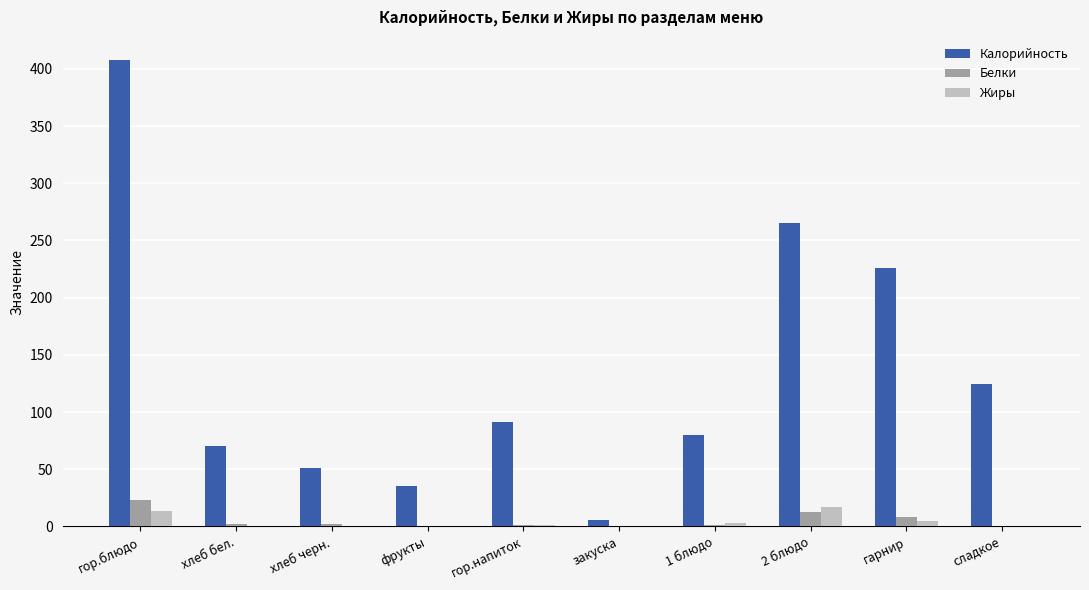

What is the sum of all Белки values?

53.4